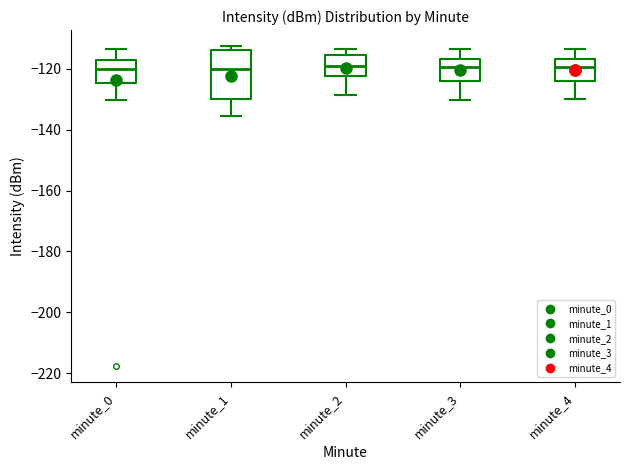

Where does the upper whisker of the box for minute_4 end on the y-axis? The values are not printed on the chart, so give them approximately, as read against the axis.

-114